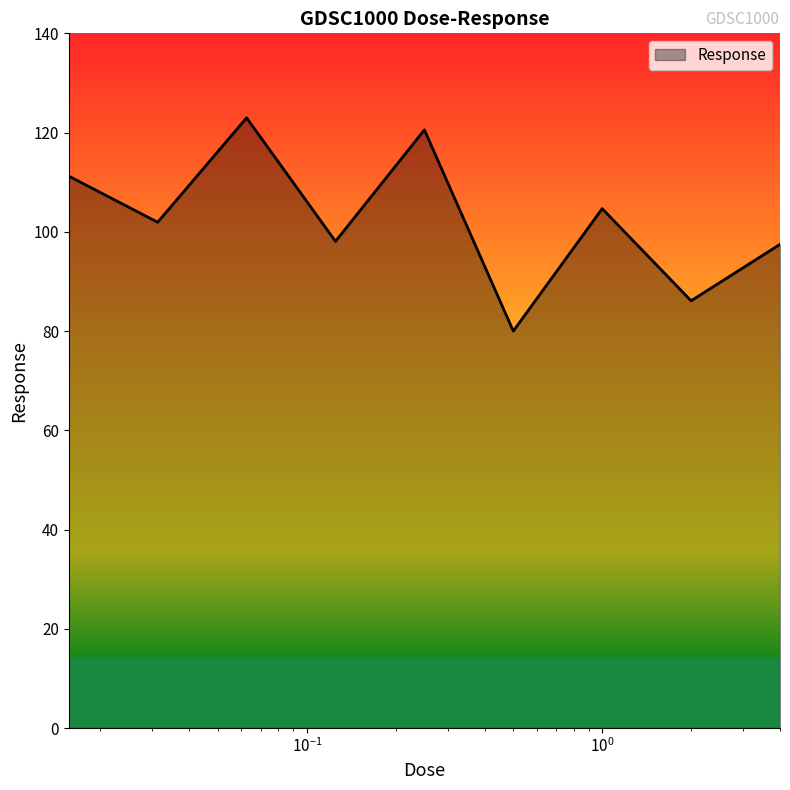

What is the greatest value displayed?

123.0